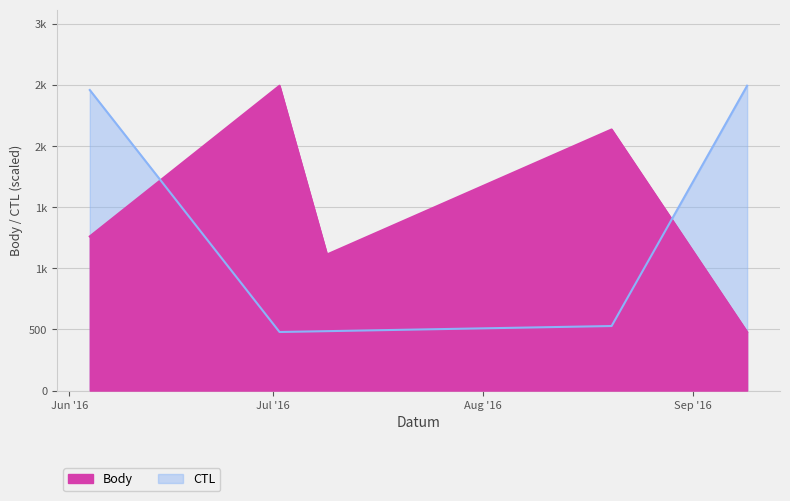

At which category does Body reach its first local peak?

2016-07-02